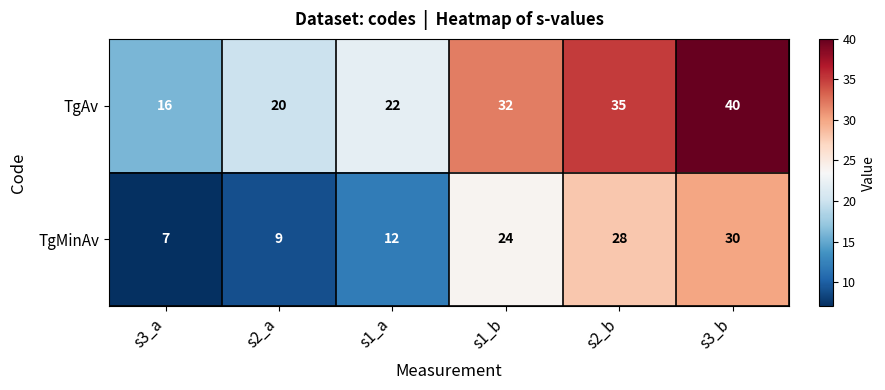

Between s3_a and s1_a, which series saw the biggest shift?

TgAv